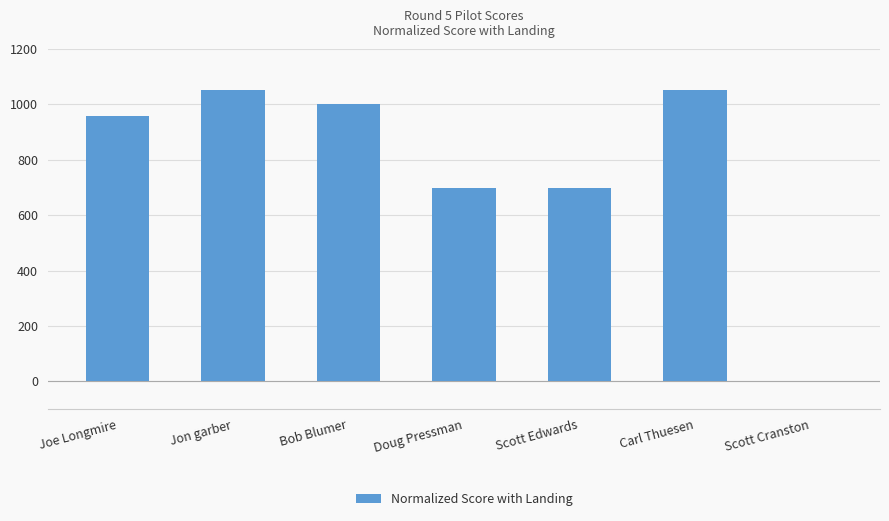

What is the maximum value shown in the chart?

1050.0